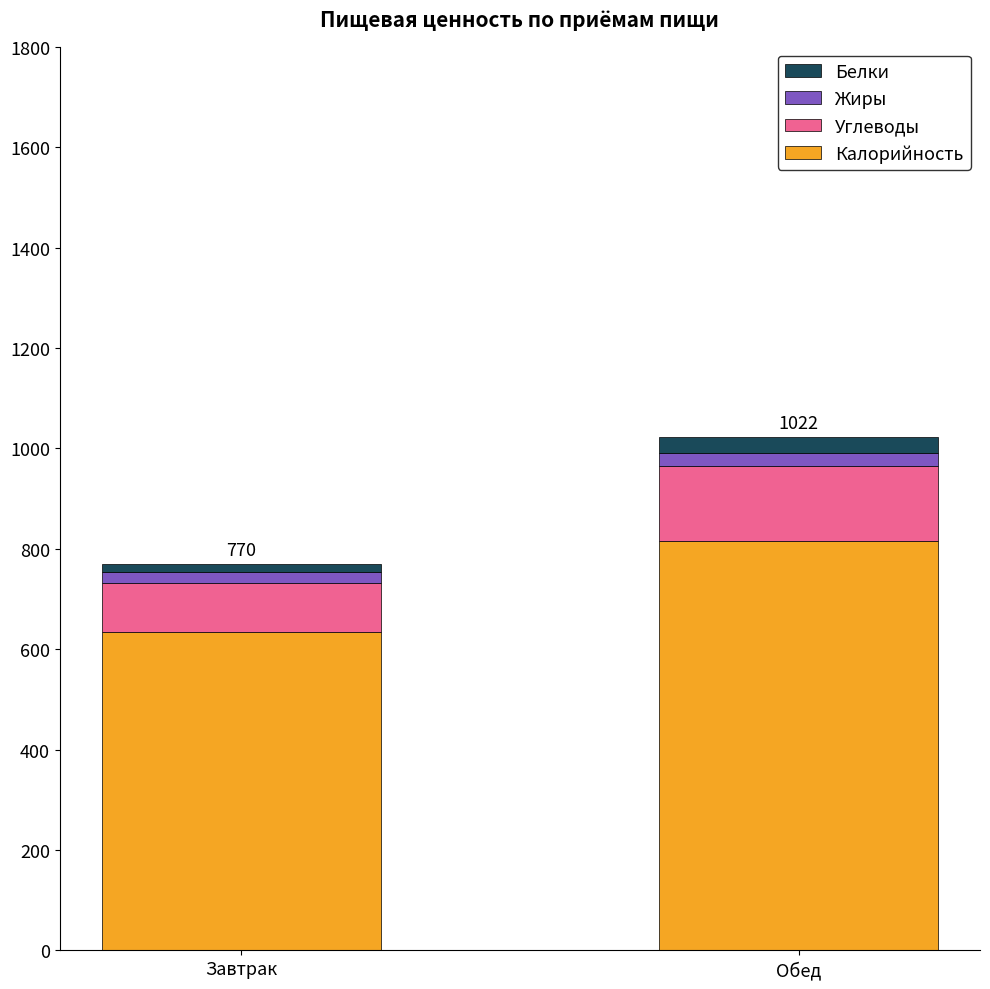

Is it true that Калорийность equals 816 at Обед?

True